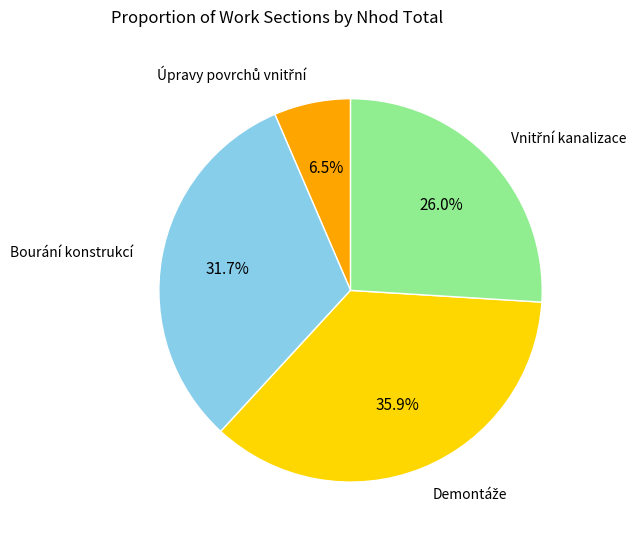

Is there any slice that represents more than half of the pie?

No